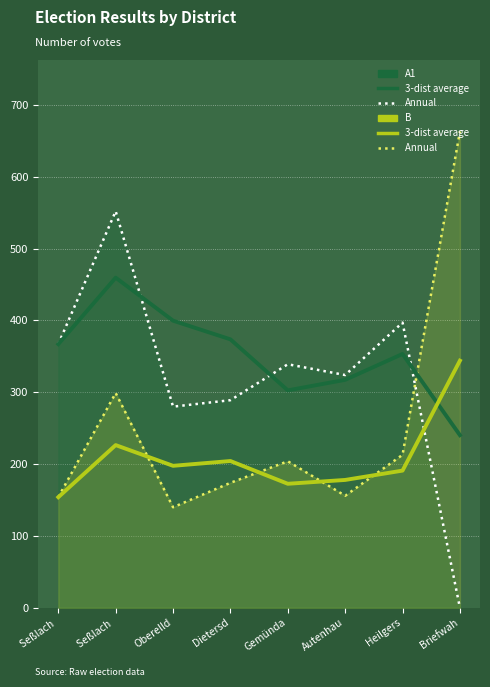

Where do B (3-dist avg) and A1 (Annual) first cross each other?

Heilgers and Briefwah